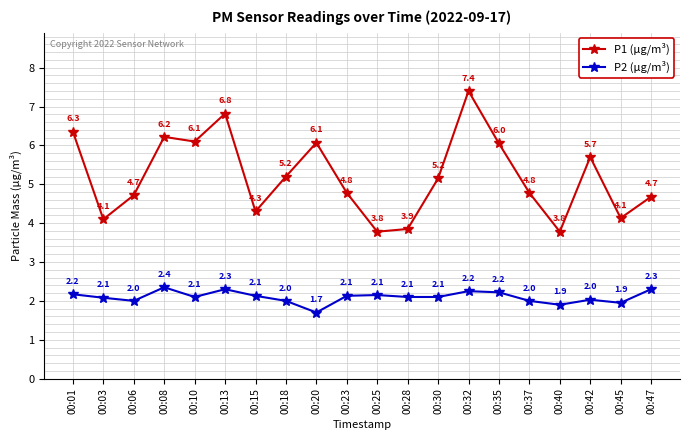

In P1 (µg/m³), how many points are lower than both neighbors (excluding endpoints)?

6